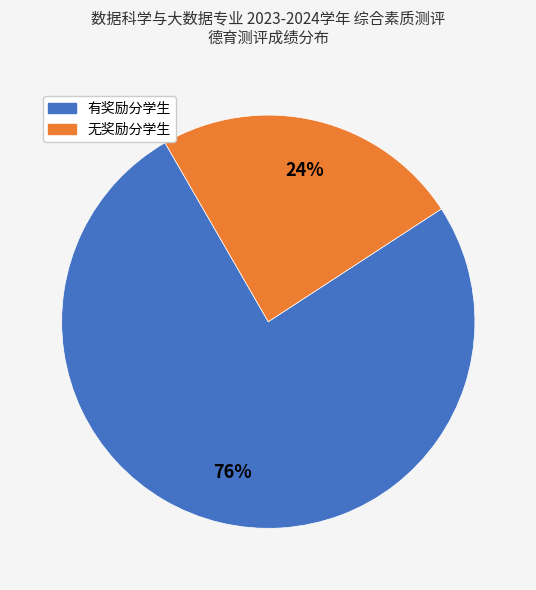

To the nearest percent, what is the average slice percentage?

50%